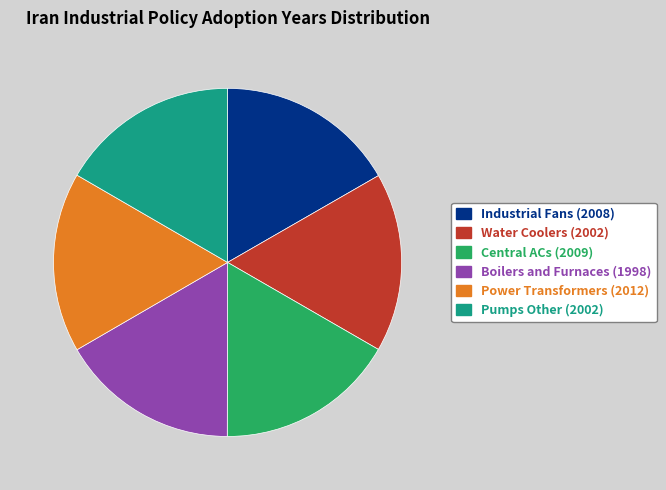

What is the ratio of the value at Water Coolers (2002) to the value at Power Transformers (2012)?

1.0